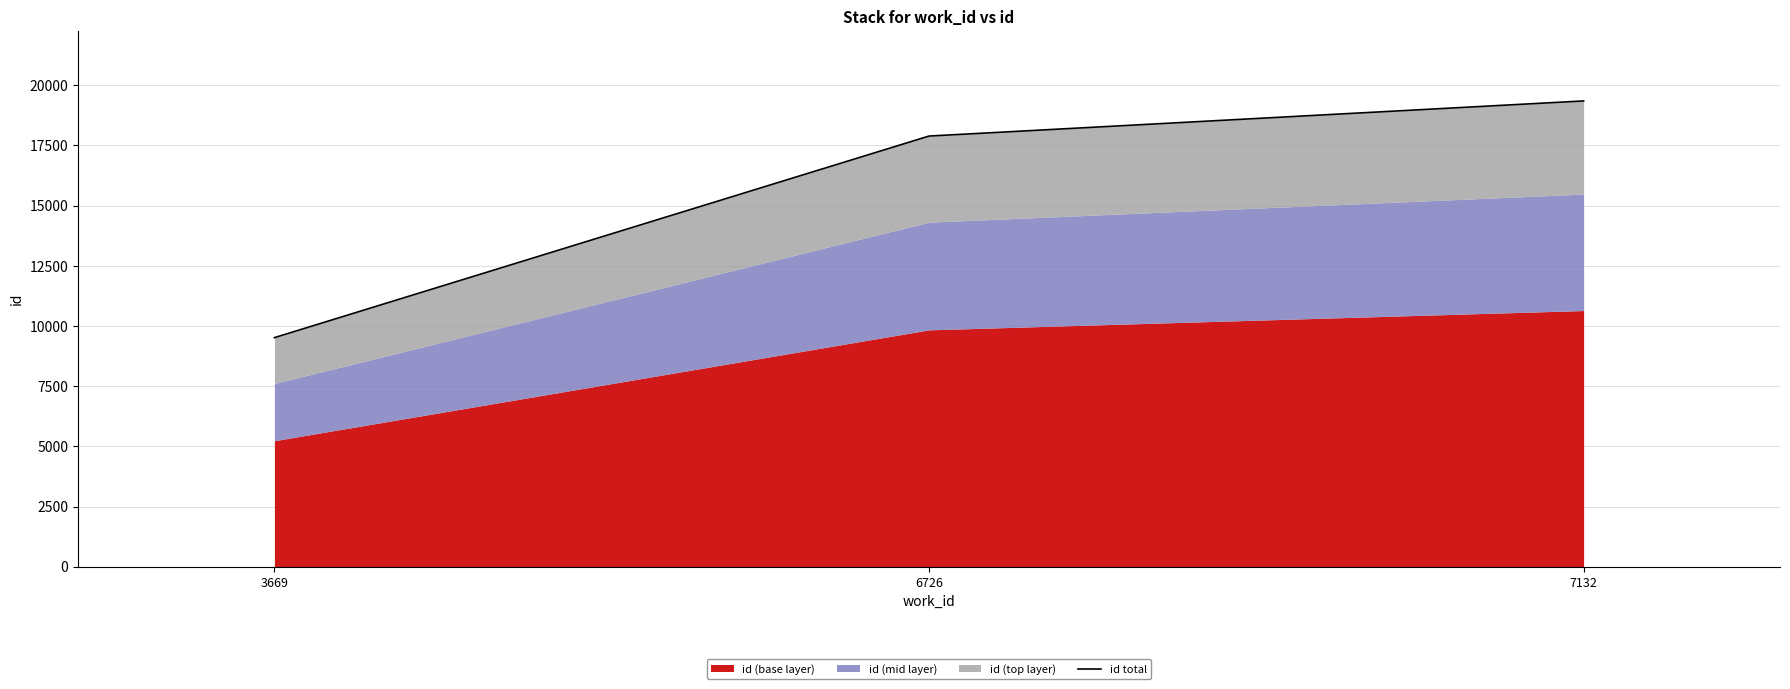

How many categories are shown in the chart?

3